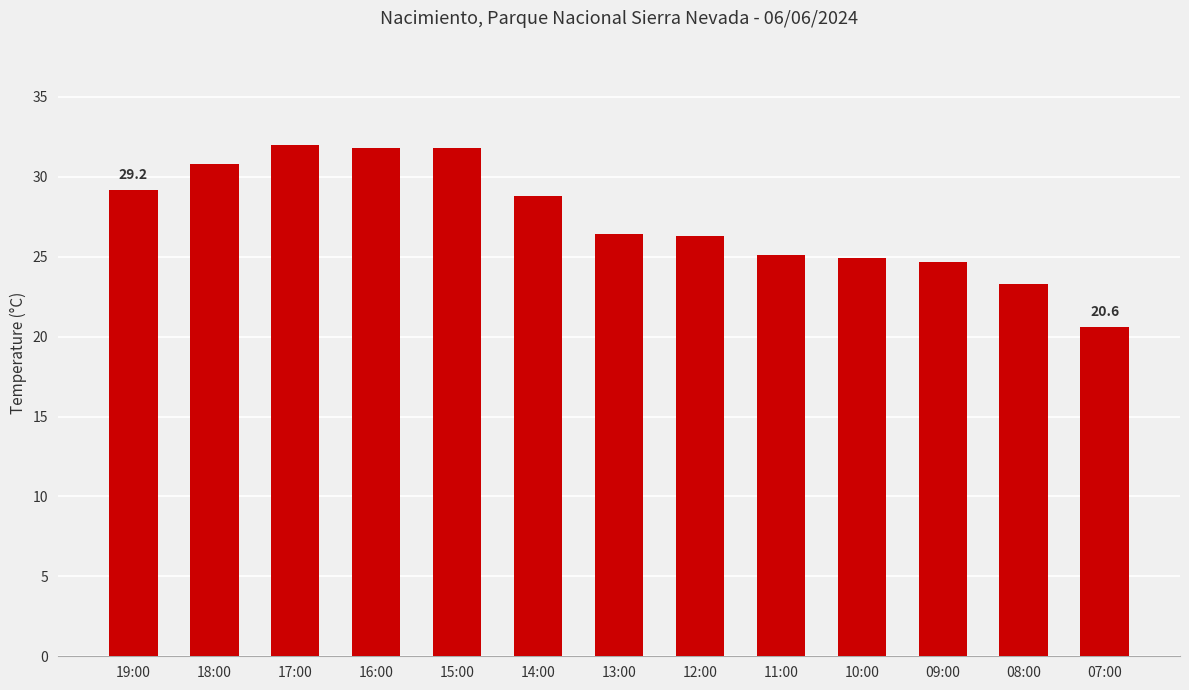

The chart shows a value of 32.0 at 17:00. True or false?

True